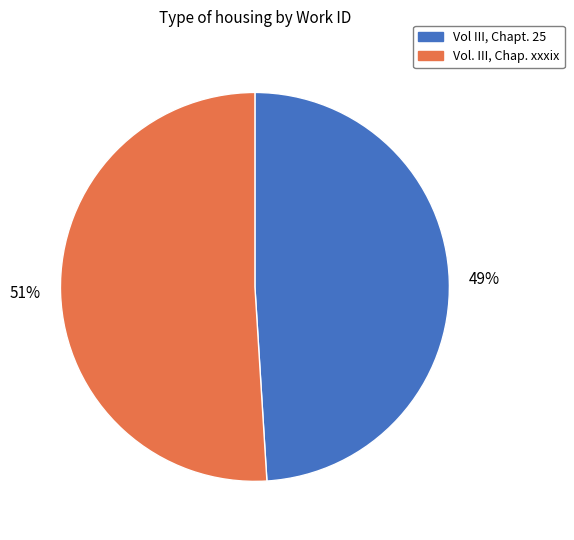

Count the number of slices in the pie.

2